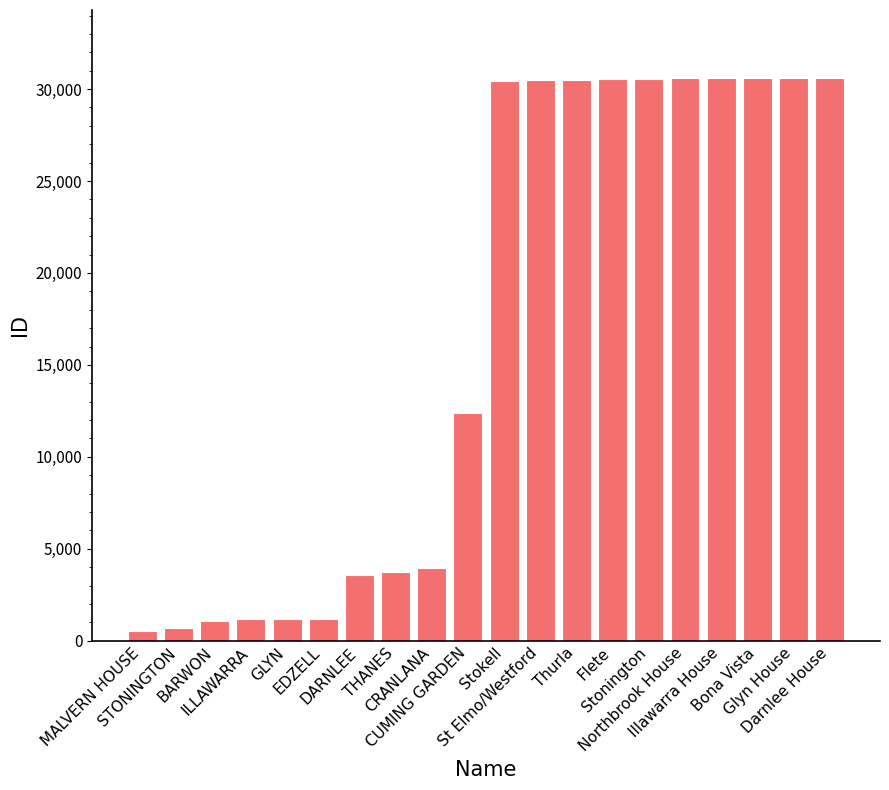

What is the difference between the maximum and minimum values?

30076